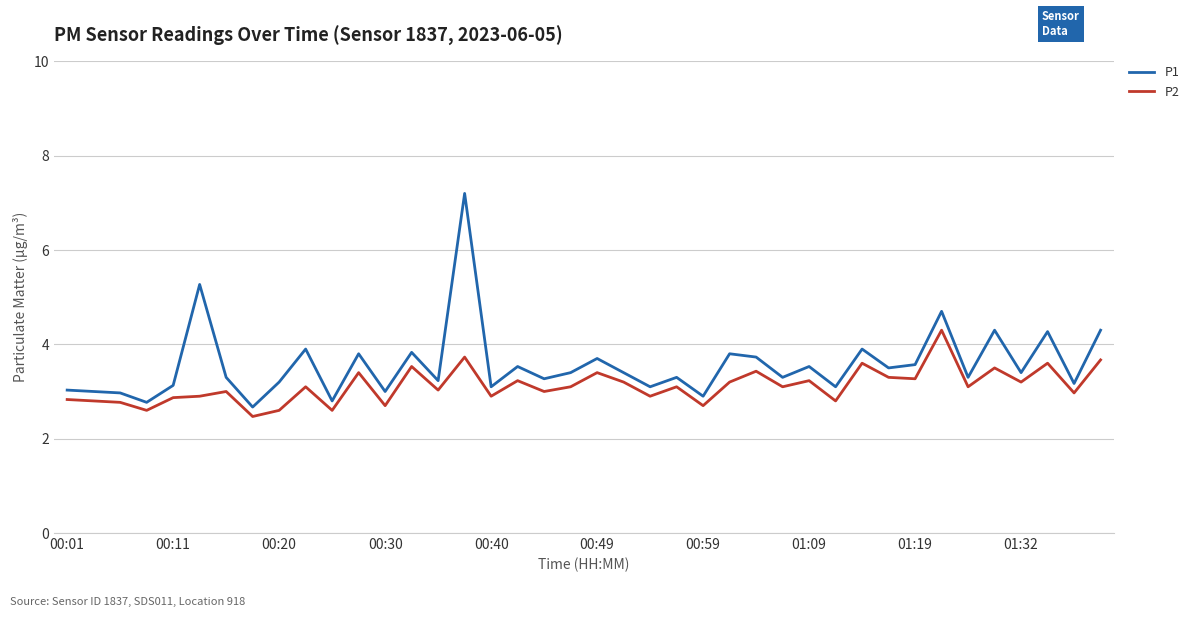

List the series in order of their peak value, lowest first.

P2, P1